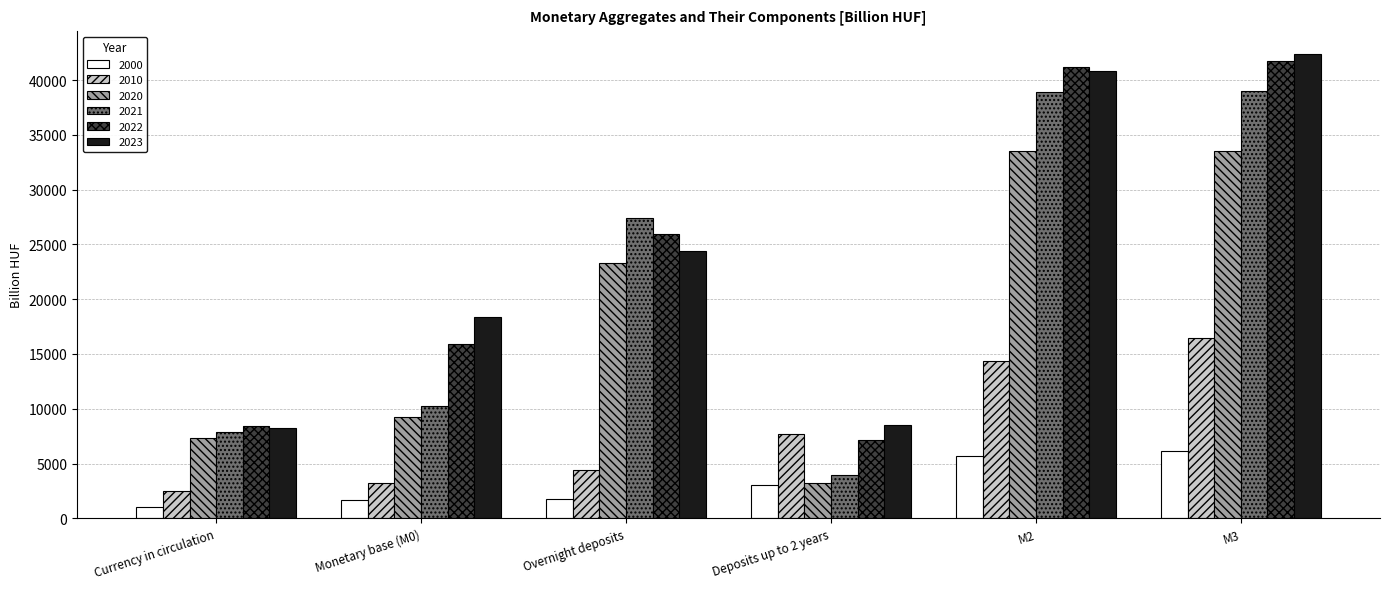

What is the difference between the highest and lowest values at M2?

35482.0